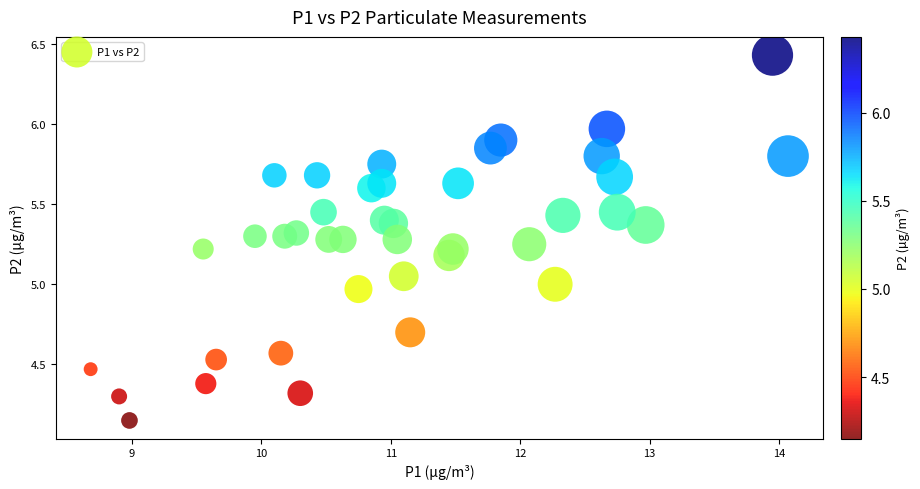

What is the range of Y values (max minus min)?

2.3